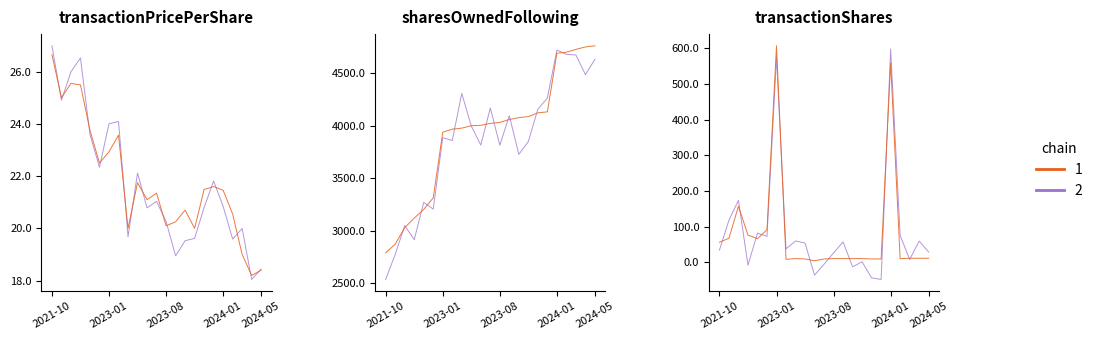

What is the difference between the highest and lowest values at 2023-04-17?

3958.0